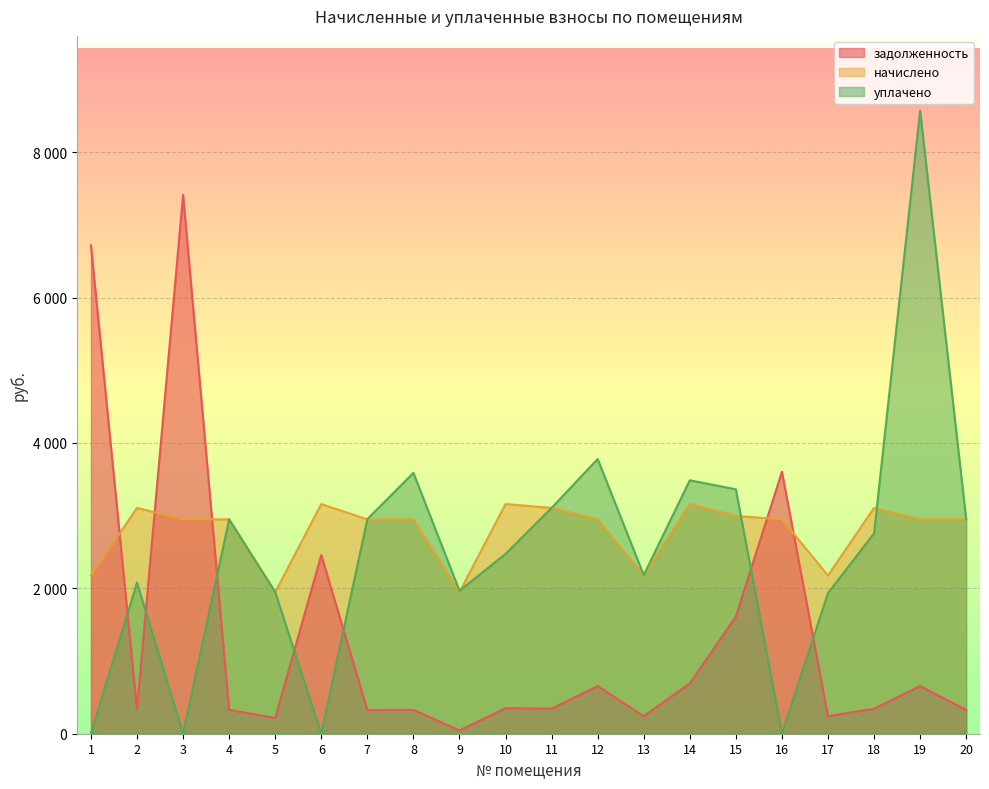

Does the chart display data point markers on the line(s)?

No